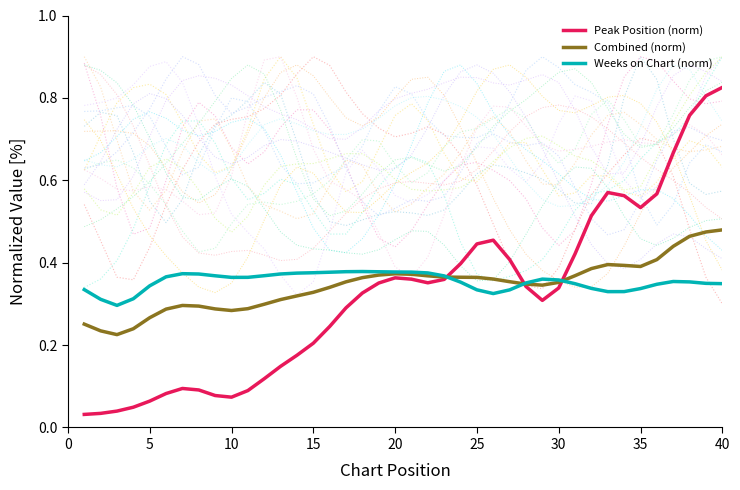

At how many categories does at least one series exceed 0?

40